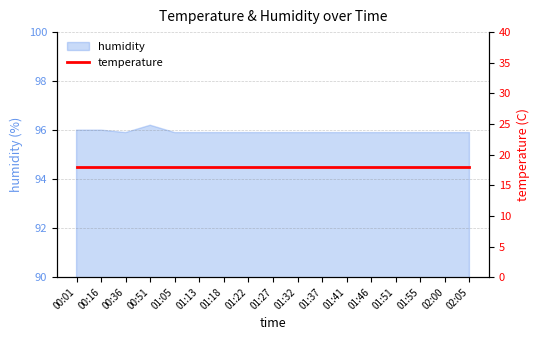

What is the maximum value shown in the chart?

96.2